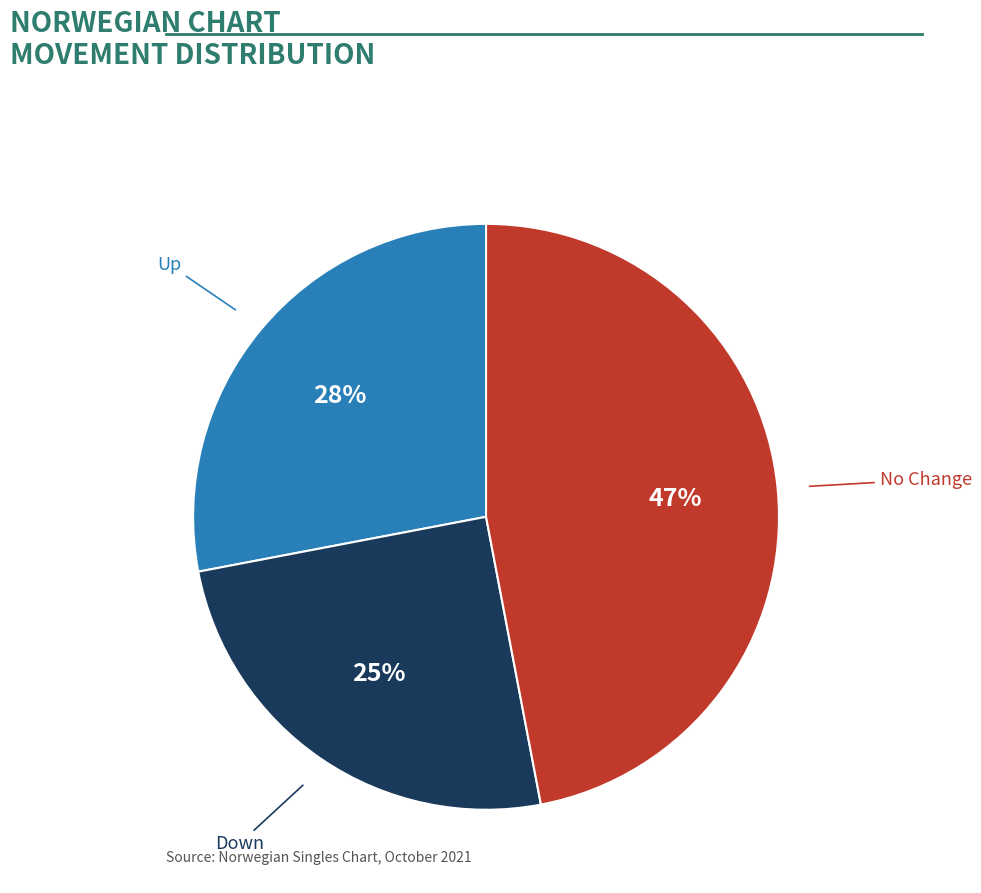

Does any single category account for the majority?

No